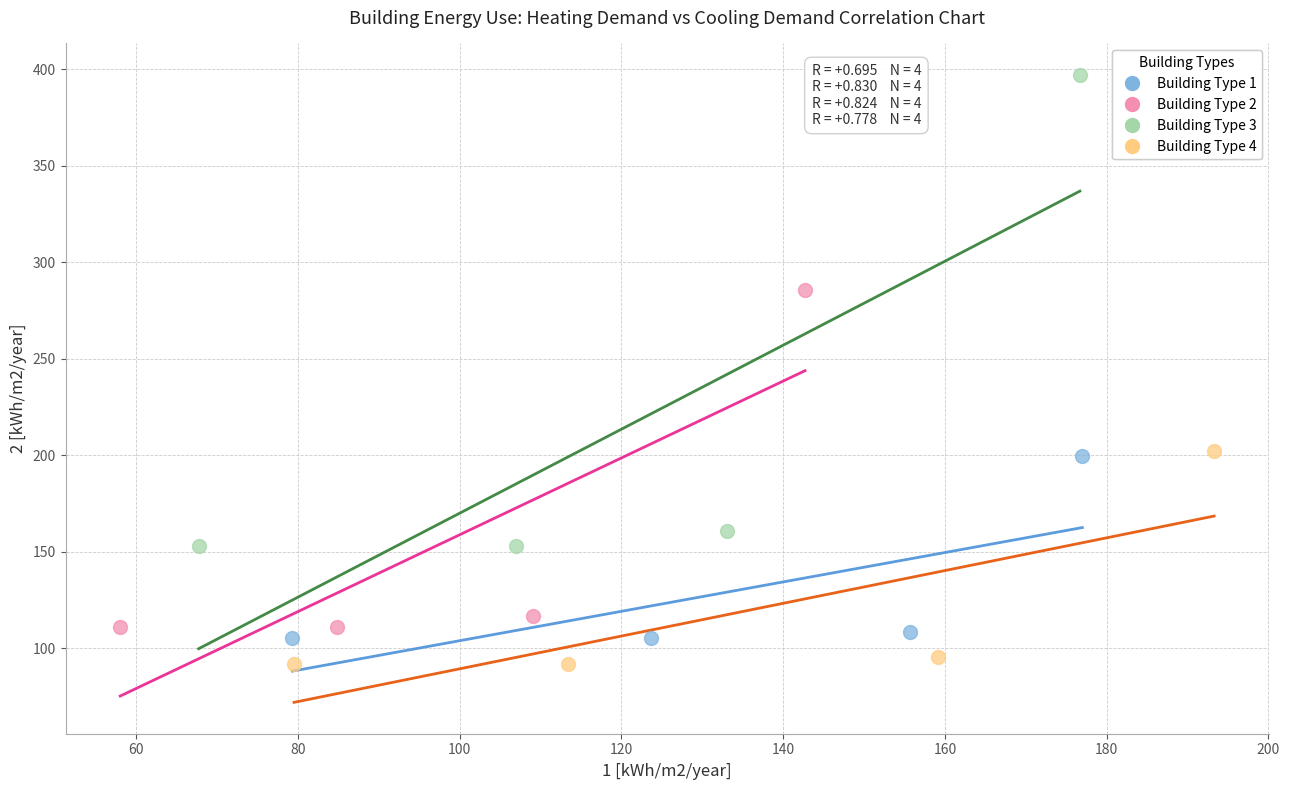

Which series reaches the maximum Y coordinate?

Building Type 3